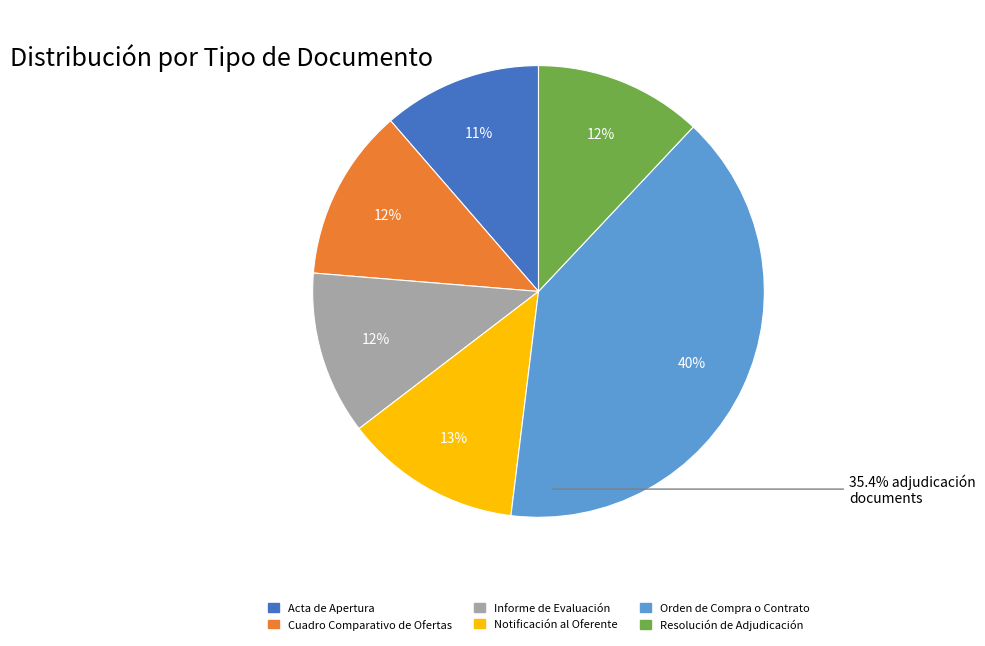

Approximately how many times larger is the value at Resolución de Adjudicación compared to Acta de Apertura?

1.1